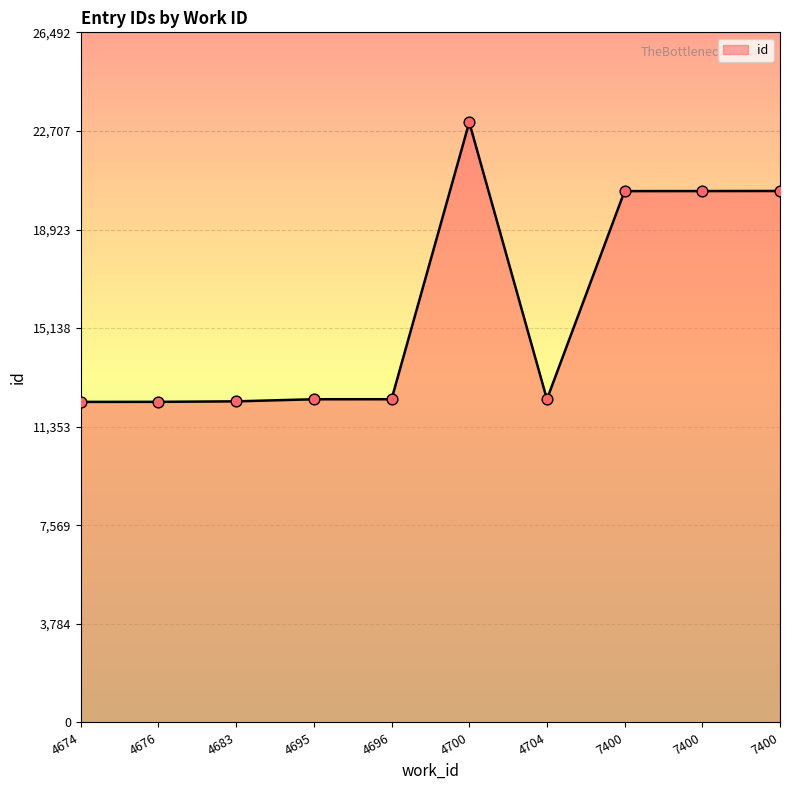

What is the change in value from 4674 to 7400?

+8093